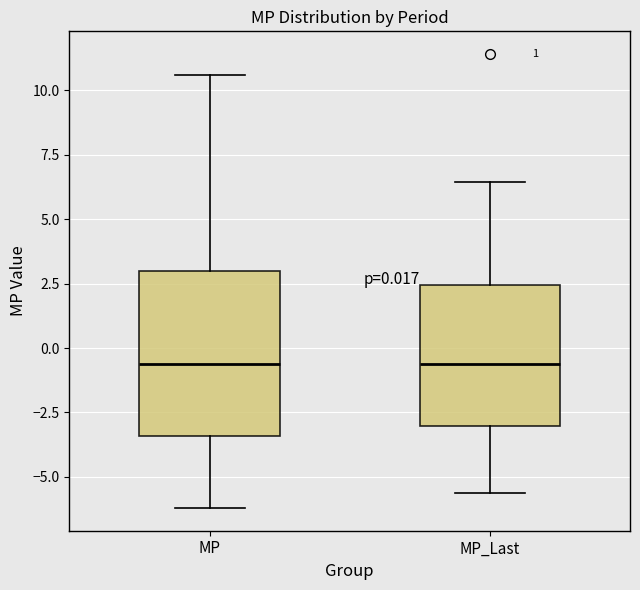

Which box is the tallest, from its lower edge to its upper edge?

MP